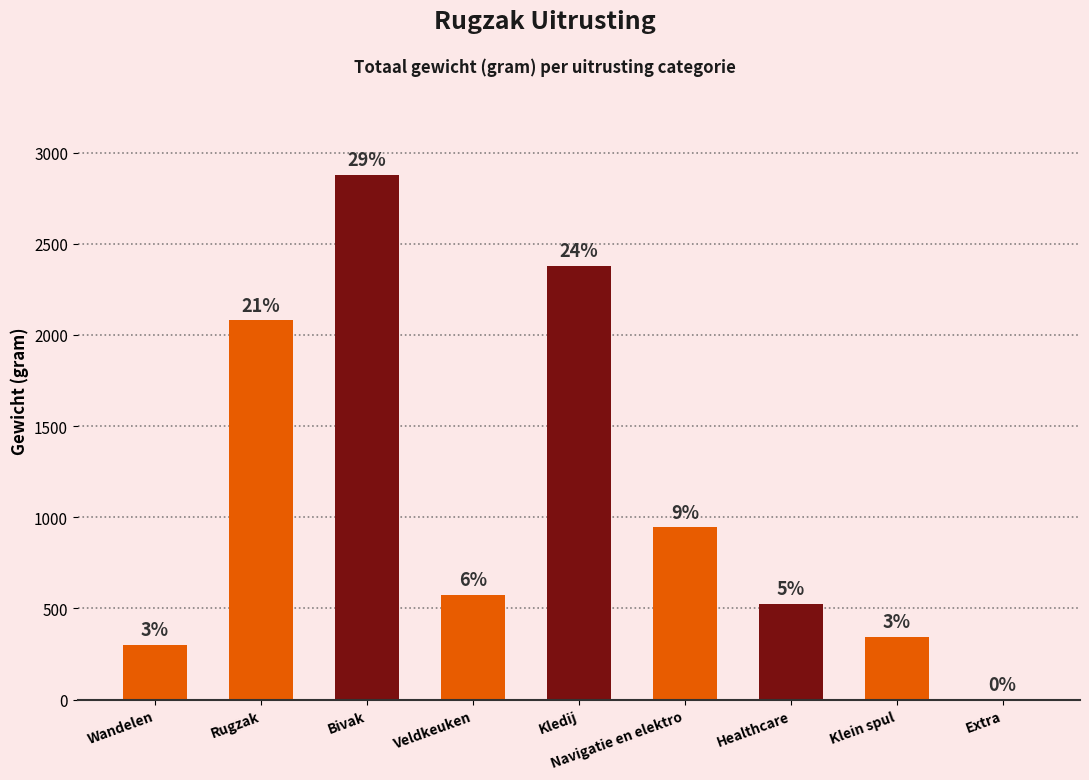

Are the bars horizontal?

No